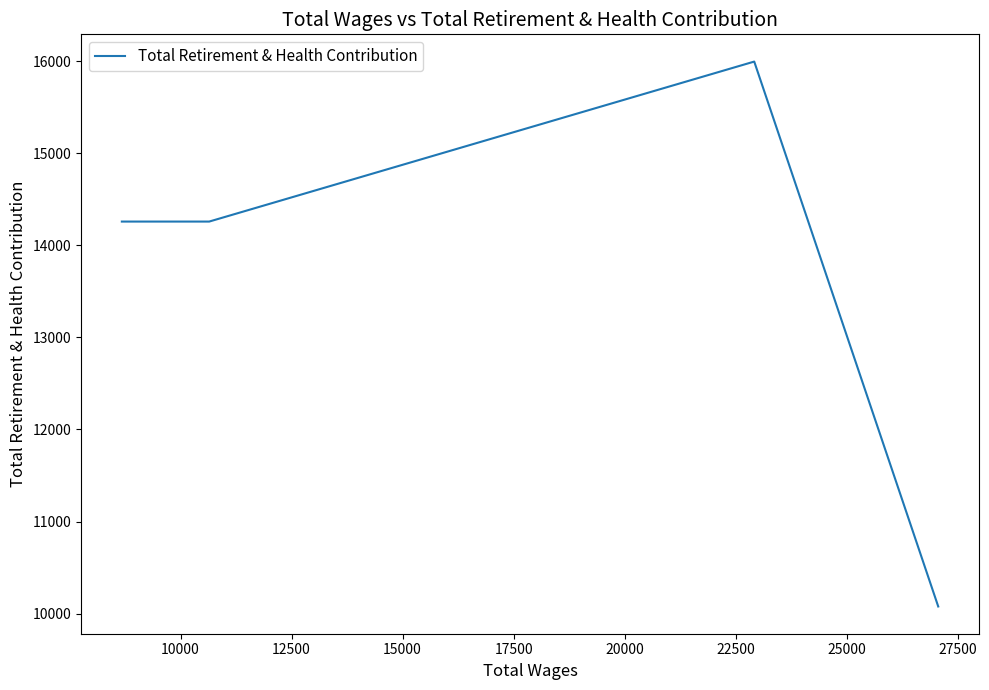

Count the number of data series in this chart.

1